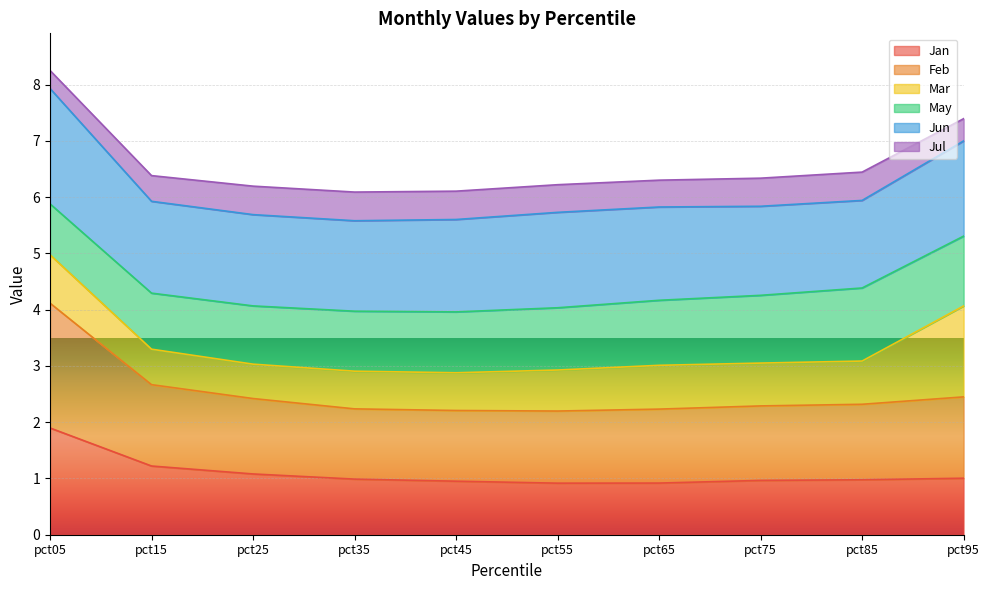

The value of Jul at pct25 is 1.3. True or false?

False